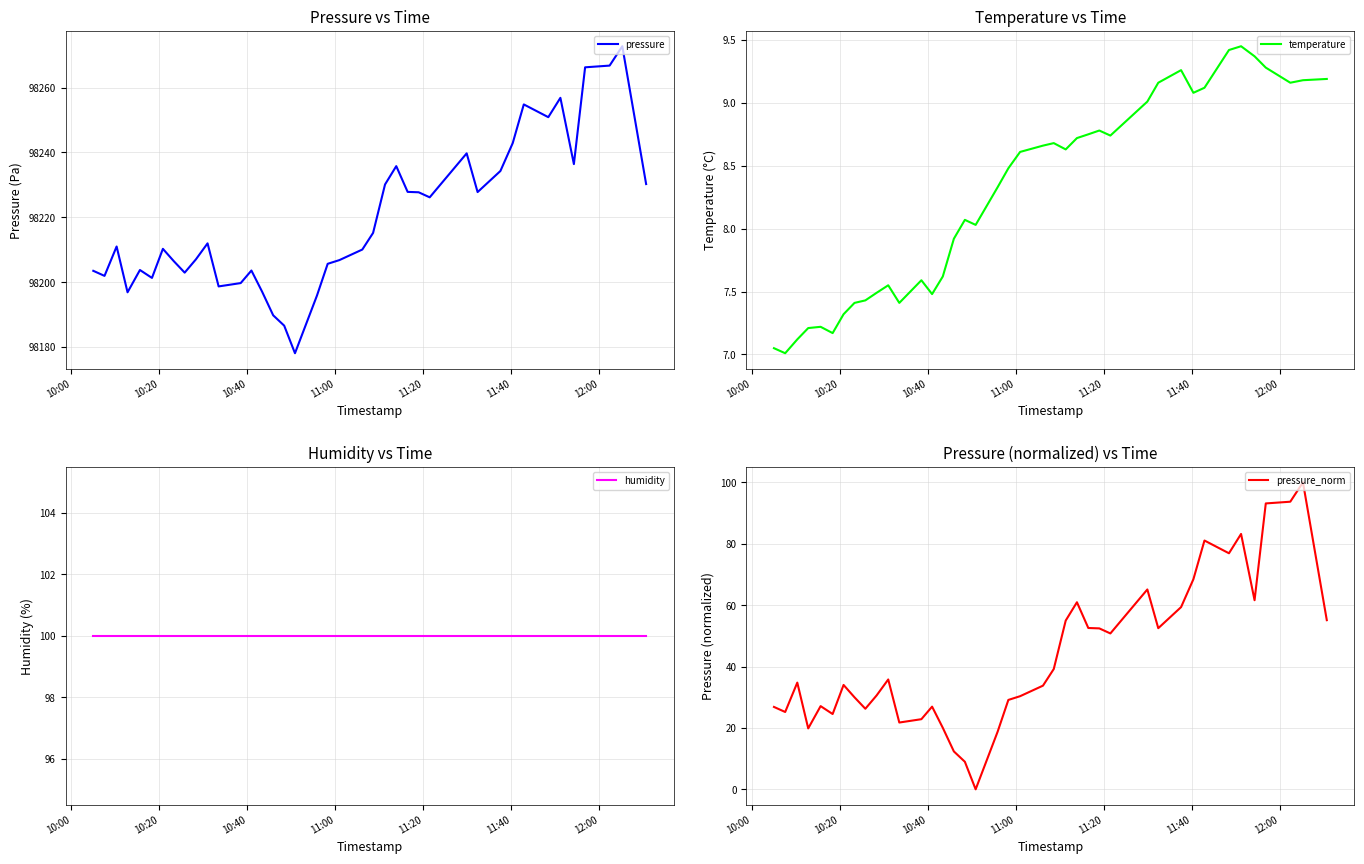

At which label does humidity reach its peak?

10:00